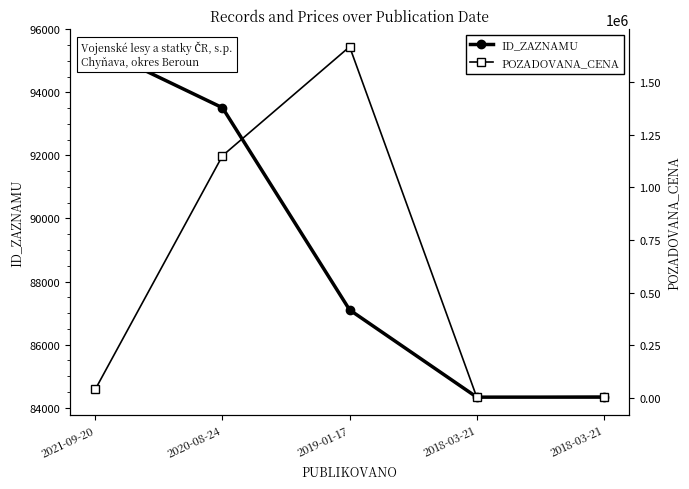

Reading left to right, list all the values displayed in this chart.

ID_ZAZNAMU: 95446	93511	87101	84334	84335
POZADOVANA_CENA: 42600	1150000	1666800	4950	8000